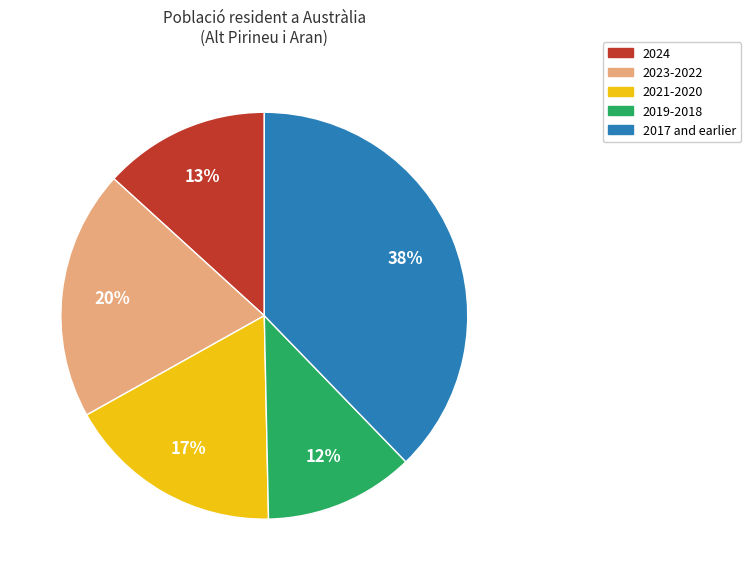

Is there a majority slice in this chart?

No